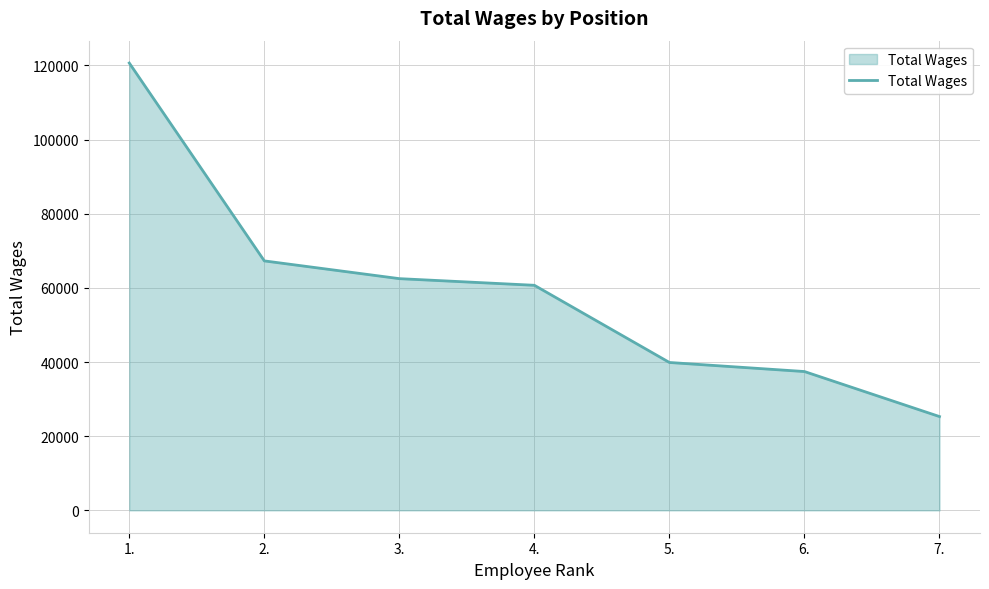

List the labels in order of value, smallest first.

7., 6., 5., 4., 3., 2., 1.